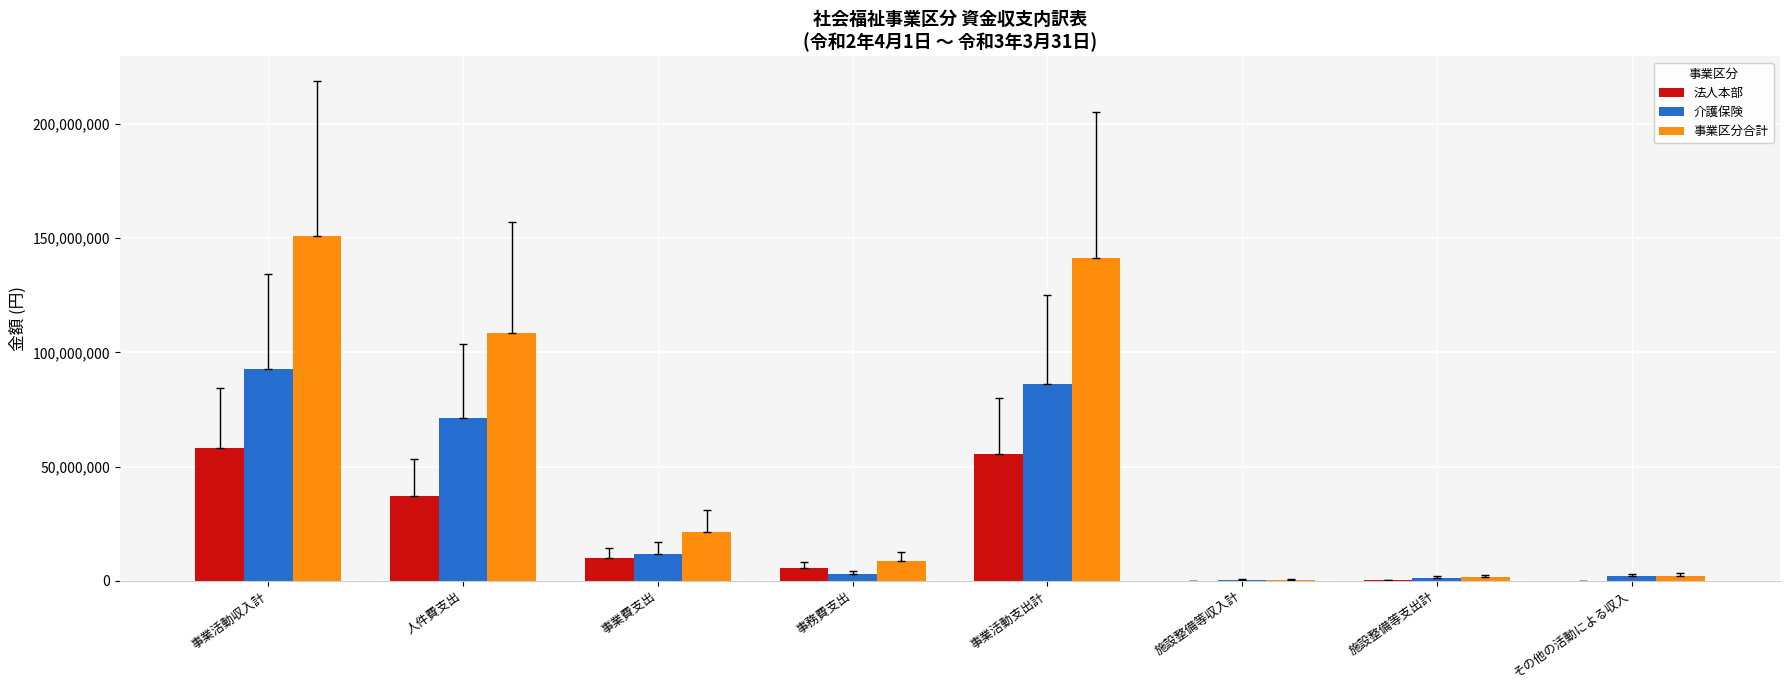

What is the highest value of the 法人本部 series?

58118927